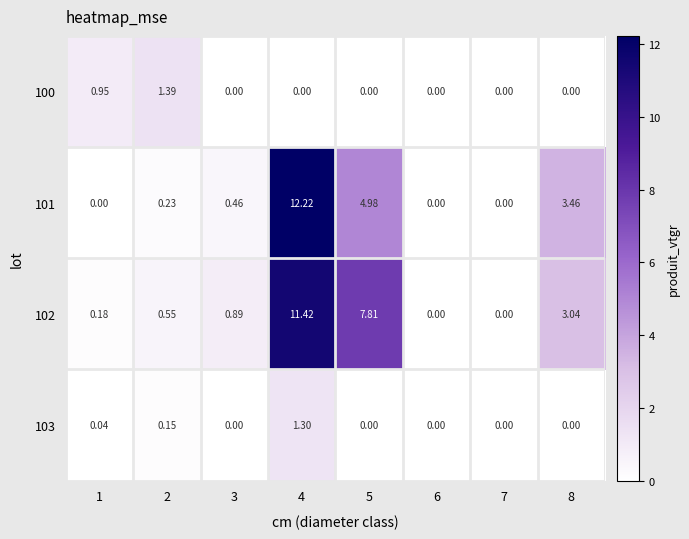

Is the value of 100 at 3 greater than the value of 101 at 3?

No